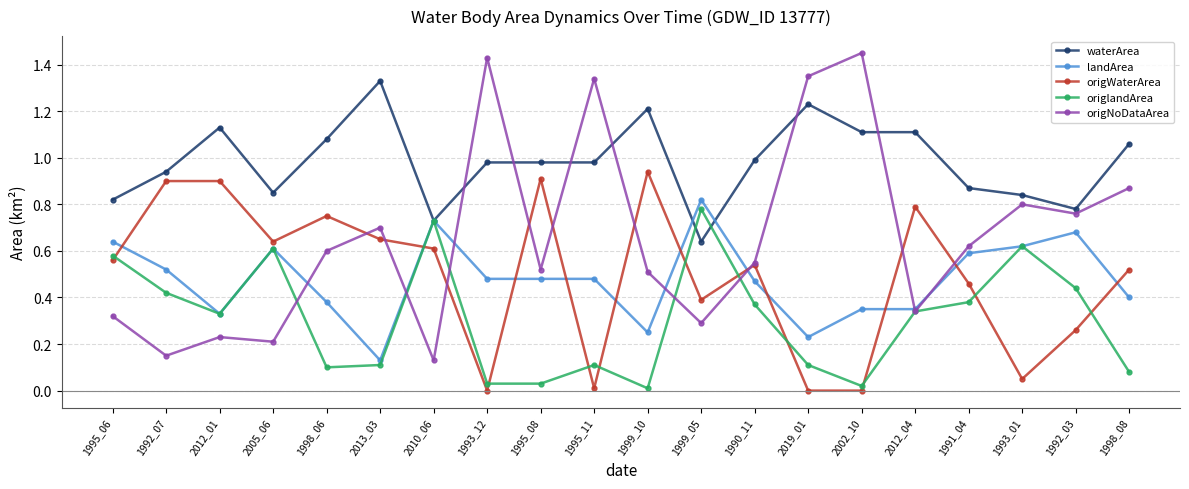

Between 2010_06 and 1992_03, which series saw the biggest shift?

origNoDataArea